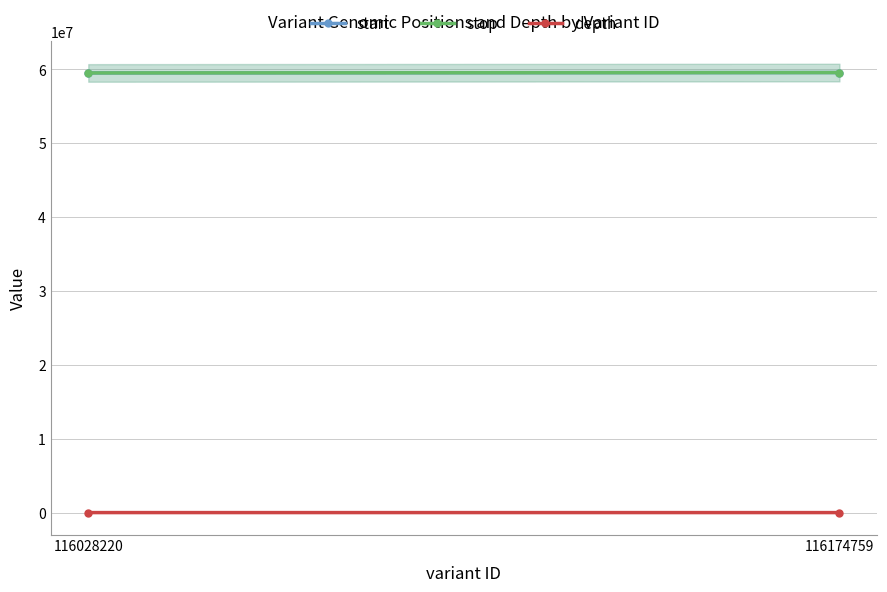

Reading left to right, transcribe all the data shown in this chart.

start: 59531505	59582098
stop: 59531506	59582099
depth: 10	27